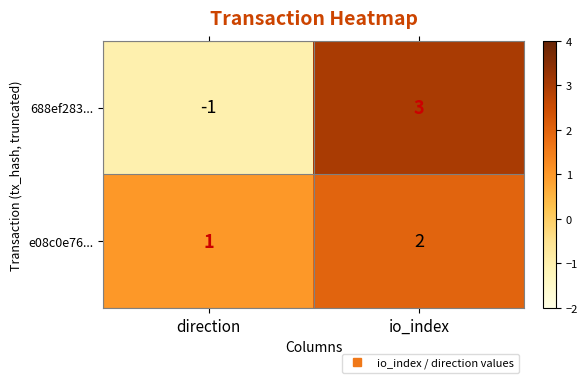

What is the sum of all e08c0e76... values?

3